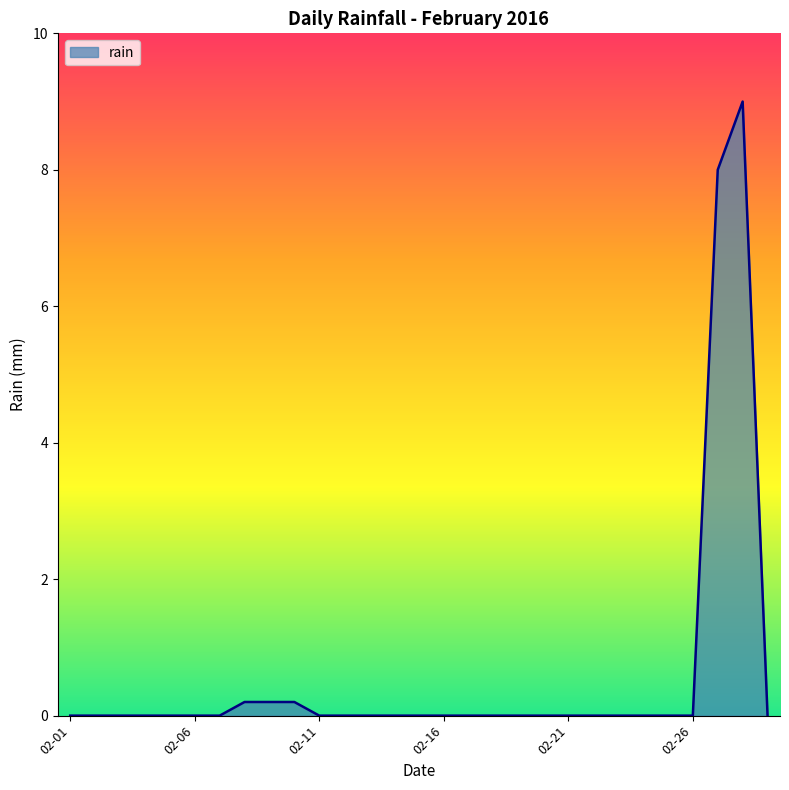

What is the greatest value displayed?

9.0